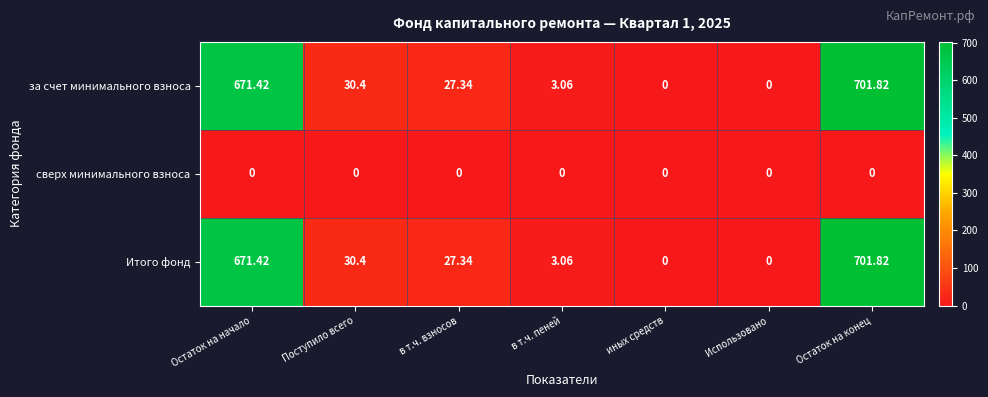

At which label is Итого фонд closest to 350?

Поступило всего